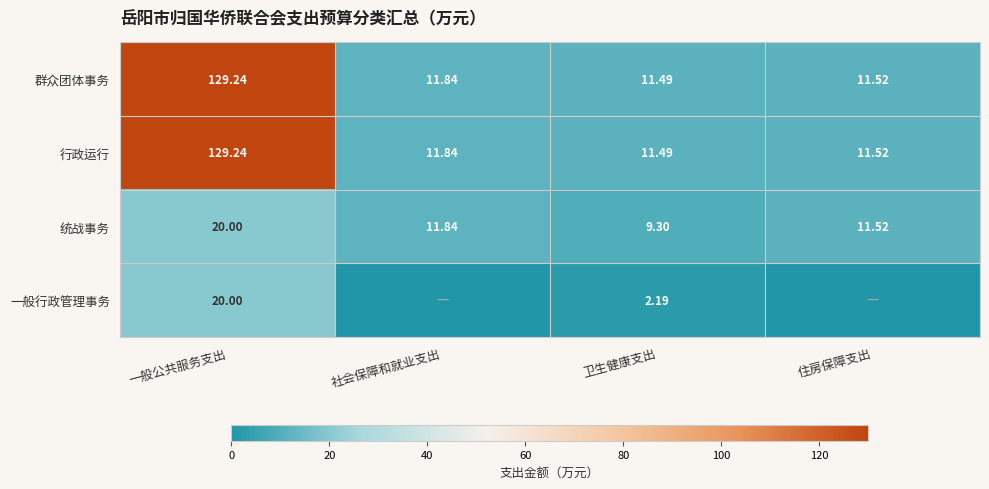

How many values in the 统战事务 series are below 11?

1